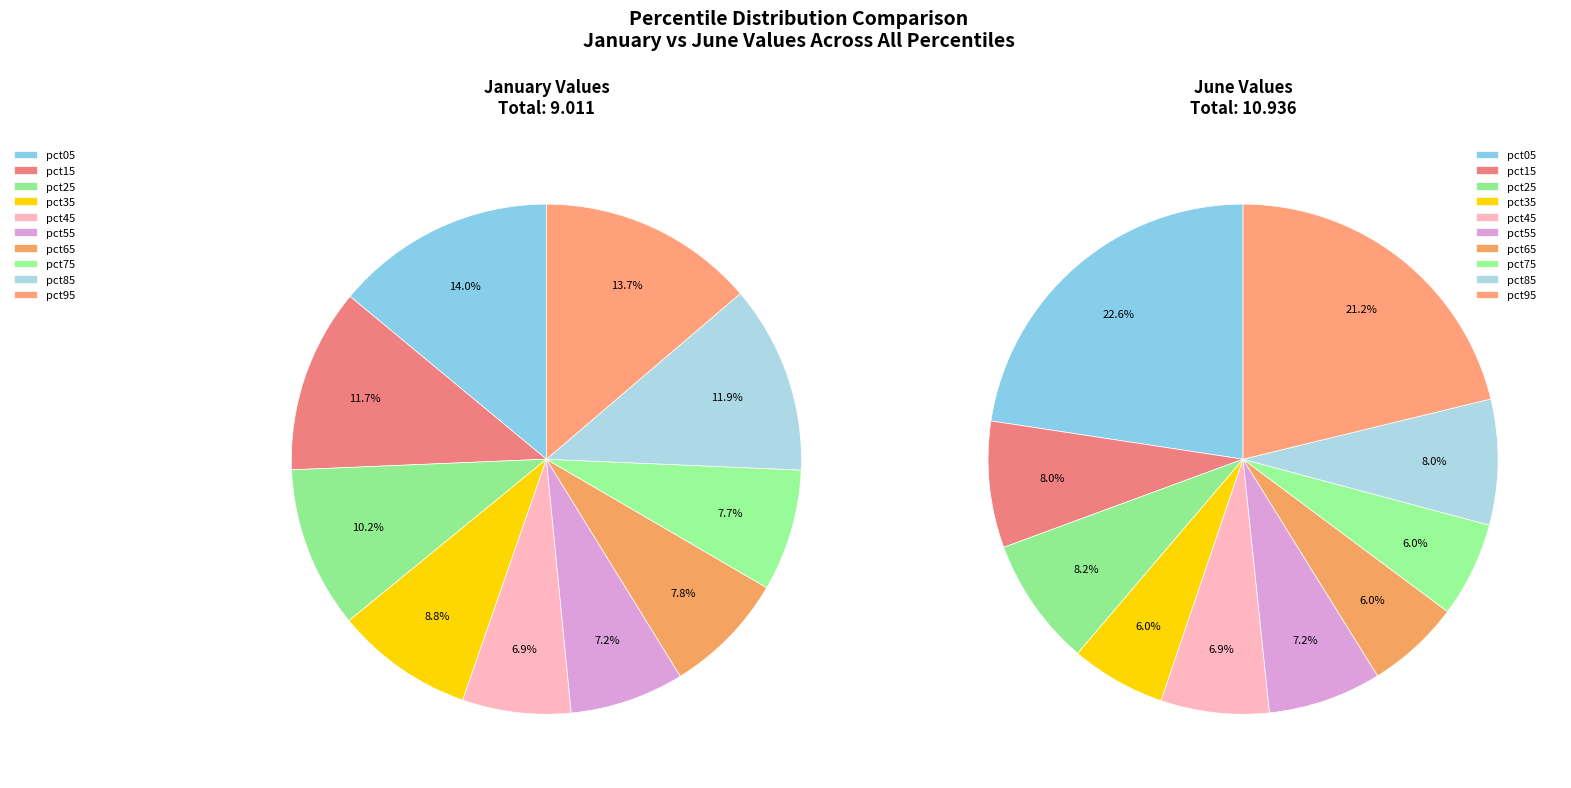

To the nearest percent, what is the difference between the 4 and 8 slice percentages?

1%